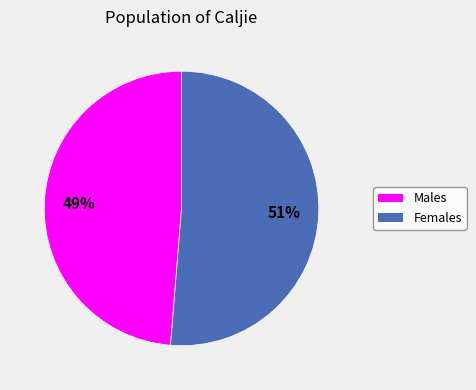

To the nearest percent, what is the combined percentage of Females and Males?

100%